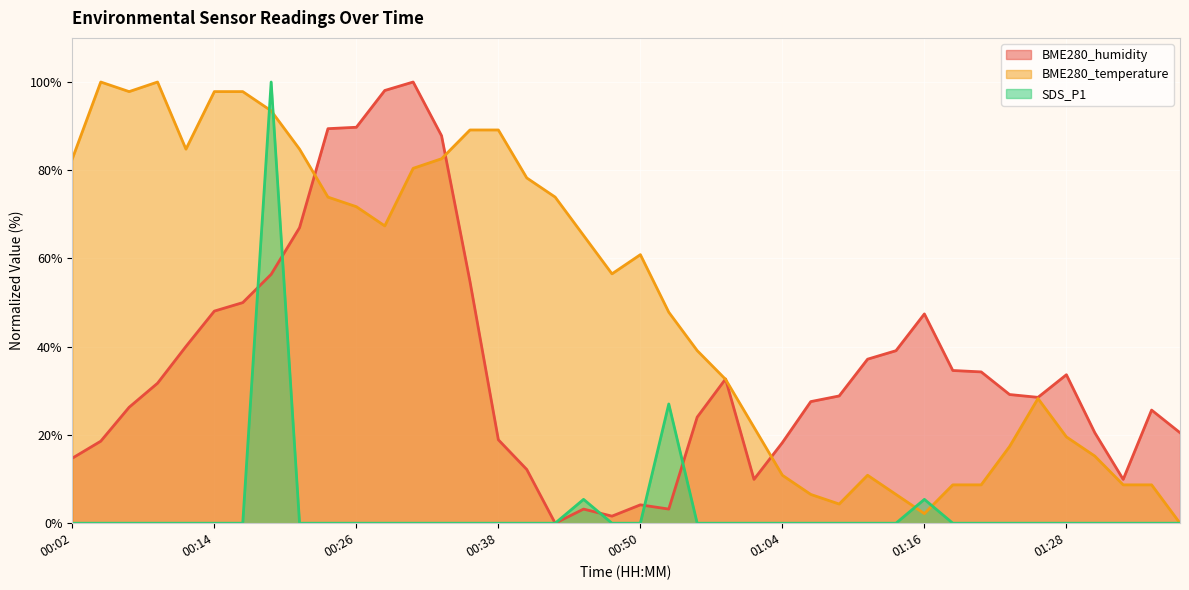

What is the total value across all series at 01:33?

18.6